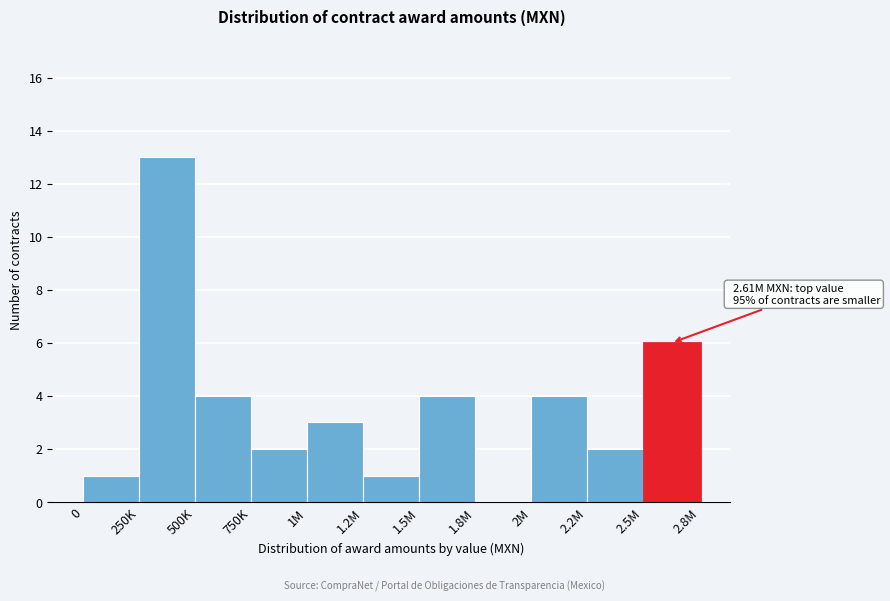

Reading left to right, transcribe all the data shown in this chart.

0=1	250K=13	500K=4	750K=2	1M=3	1.2M=1	1.5M=4	1.8M=0	2M=4	2.2M=2	2.5M=6